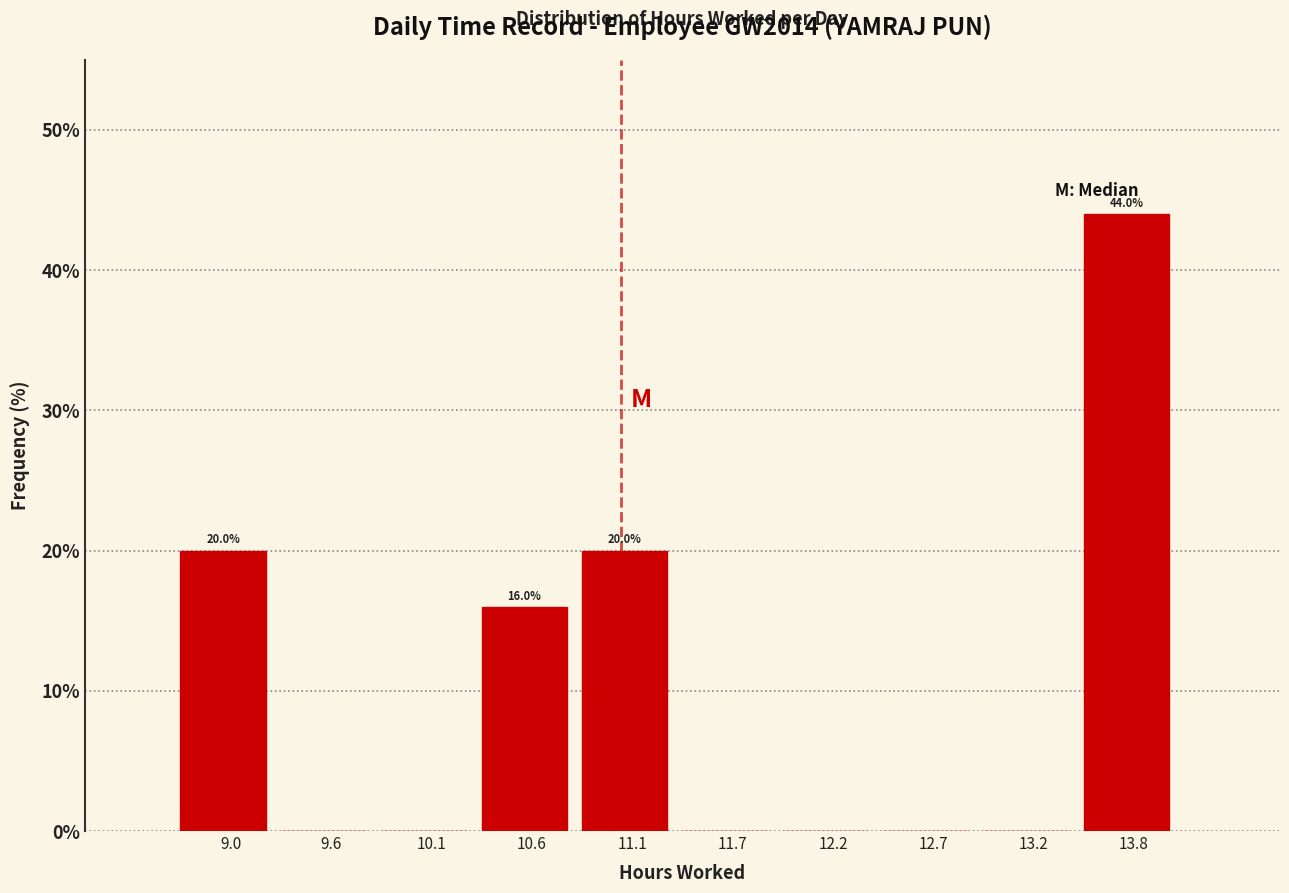

Reading right to left, extract all data points from this chart.

13.8=44	13.2=0	12.7=0	12.2=0	11.7=0	11.1=20	10.6=16	10.1=0	9.6=0	9.0=20